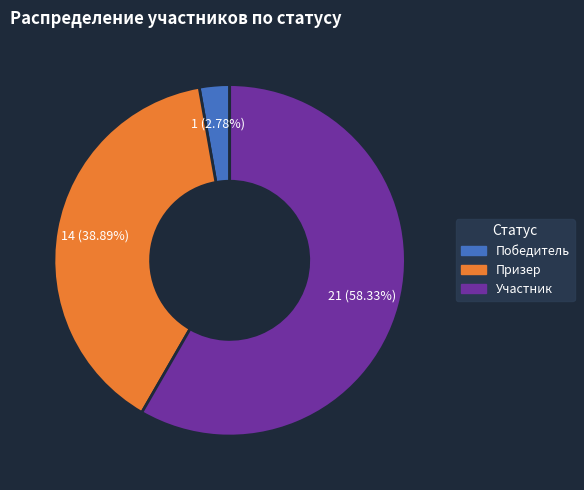

True or false: Призер accounts for 39% of the total.

True